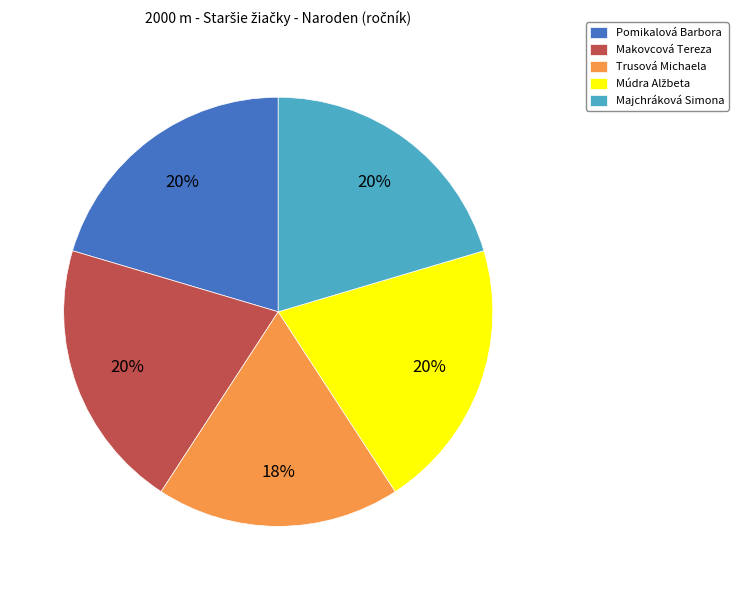

How many segments does this pie chart have?

5